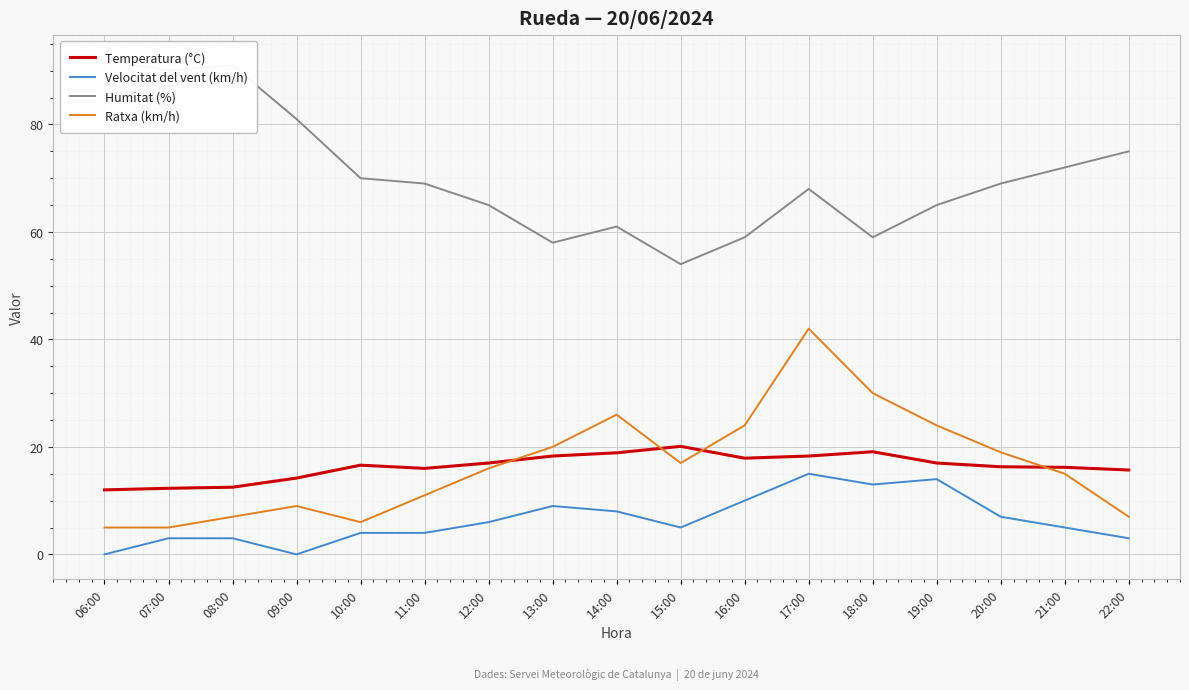

Reading left to right, extract all data points from this chart.

Temperatura (°C): 06:00=12.0	07:00=12.3	08:00=12.5	09:00=14.2	10:00=16.6	11:00=16.0	12:00=17.0	13:00=18.3	14:00=18.9	15:00=20.1	16:00=17.9	17:00=18.3	18:00=19.1	19:00=17.0	20:00=16.3	21:00=16.2	22:00=15.7
Velocitat del vent (km/h): 06:00=0.0	07:00=3.0	08:00=3.0	09:00=0.0	10:00=4.0	11:00=4.0	12:00=6.0	13:00=9.0	14:00=8.0	15:00=5.0	16:00=10.0	17:00=15.0	18:00=13.0	19:00=14.0	20:00=7.0	21:00=5.0	22:00=3.0
Humitat (%): 06:00=92.0	07:00=90.0	08:00=91.0	09:00=81.0	10:00=70.0	11:00=69.0	12:00=65.0	13:00=58.0	14:00=61.0	15:00=54.0	16:00=59.0	17:00=68.0	18:00=59.0	19:00=65.0	20:00=69.0	21:00=72.0	22:00=75.0
Ratxa (km/h): 06:00=5.0	07:00=5.0	08:00=7.0	09:00=9.0	10:00=6.0	11:00=11.0	12:00=16.0	13:00=20.0	14:00=26.0	15:00=17.0	16:00=24.0	17:00=42.0	18:00=30.0	19:00=24.0	20:00=19.0	21:00=15.0	22:00=7.0